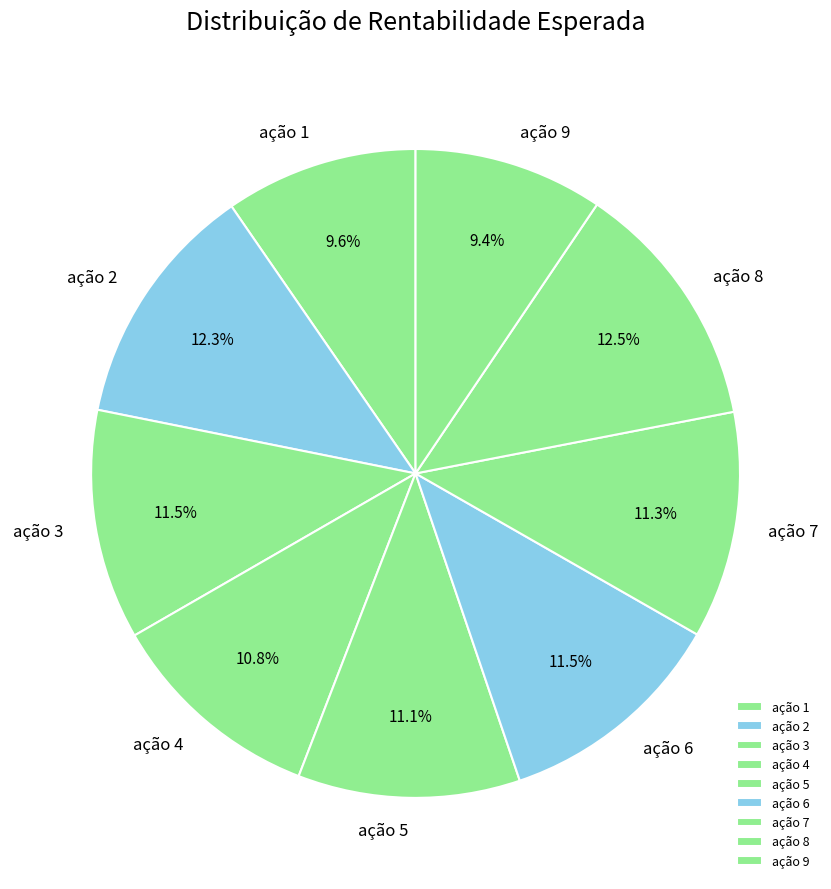

True or false: ação 5 accounts for 11% of the total.

True